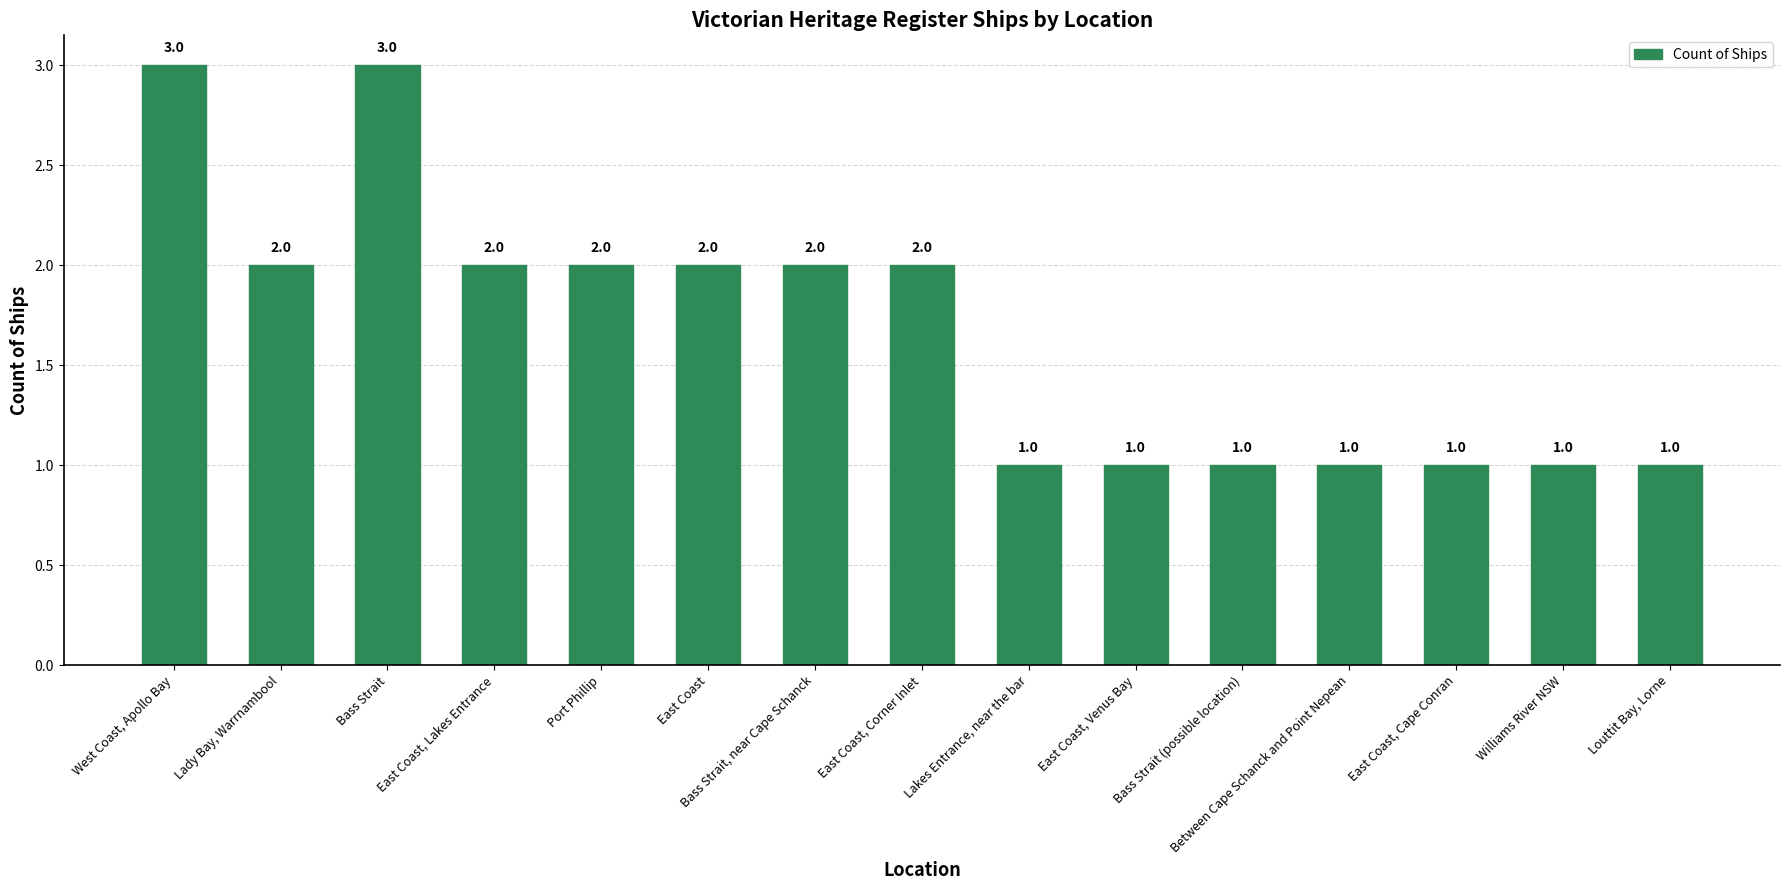

What is the average value?

2